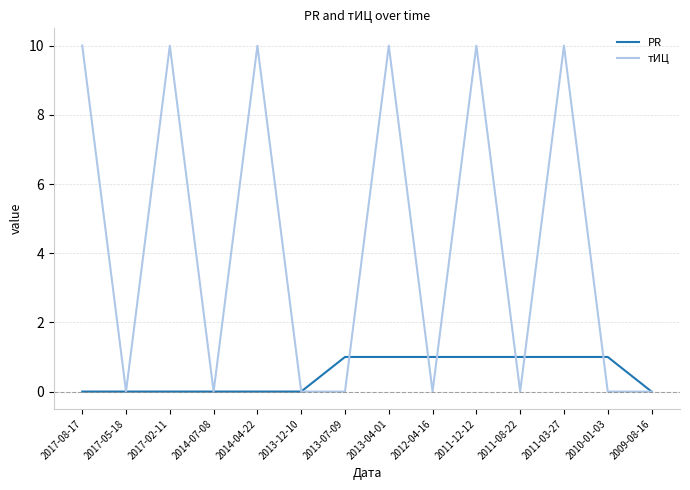

What position from the left is 2009-08-16?

14